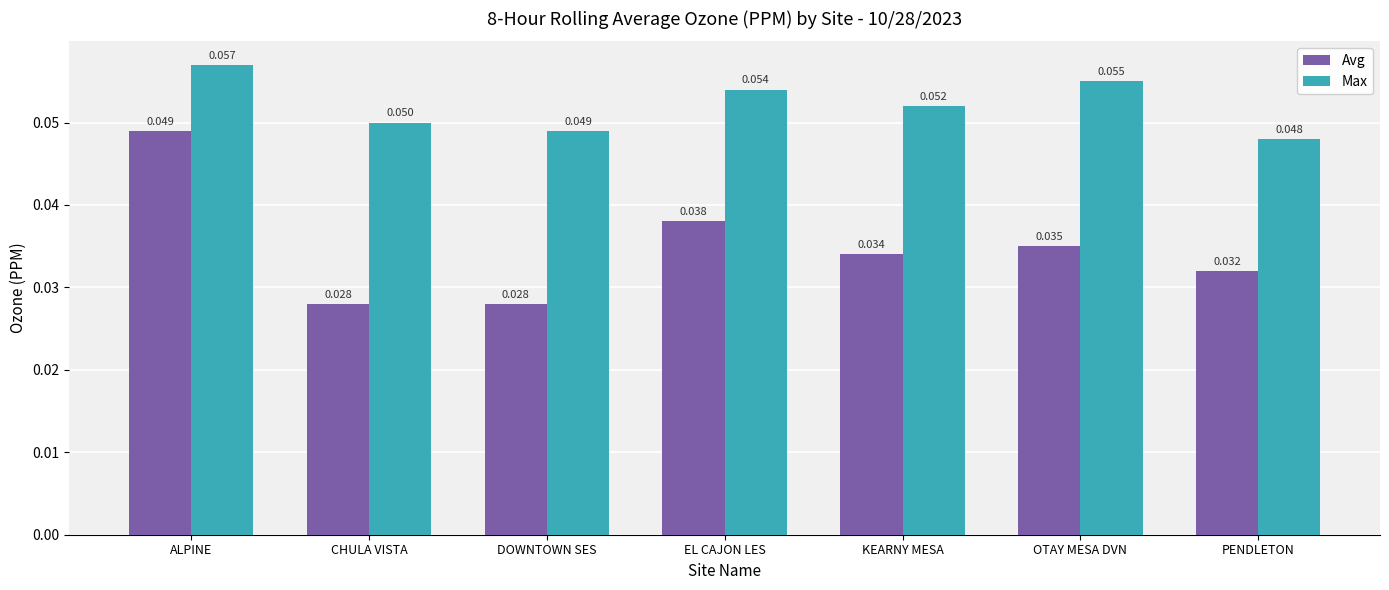

Which series has the largest range (max minus min)?

Avg